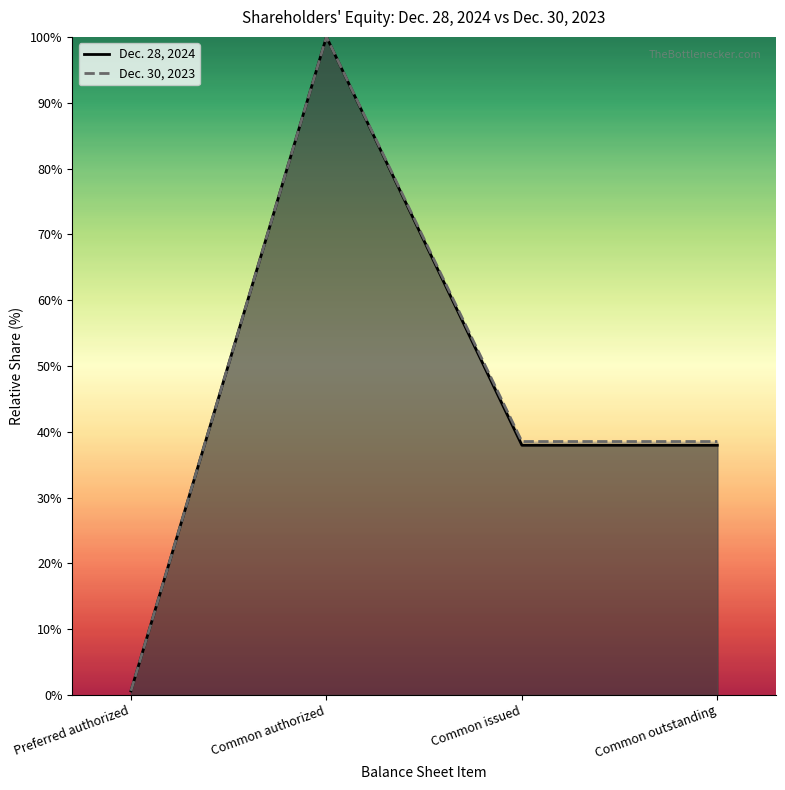

At how many categories does at least one series exceed 37?

3